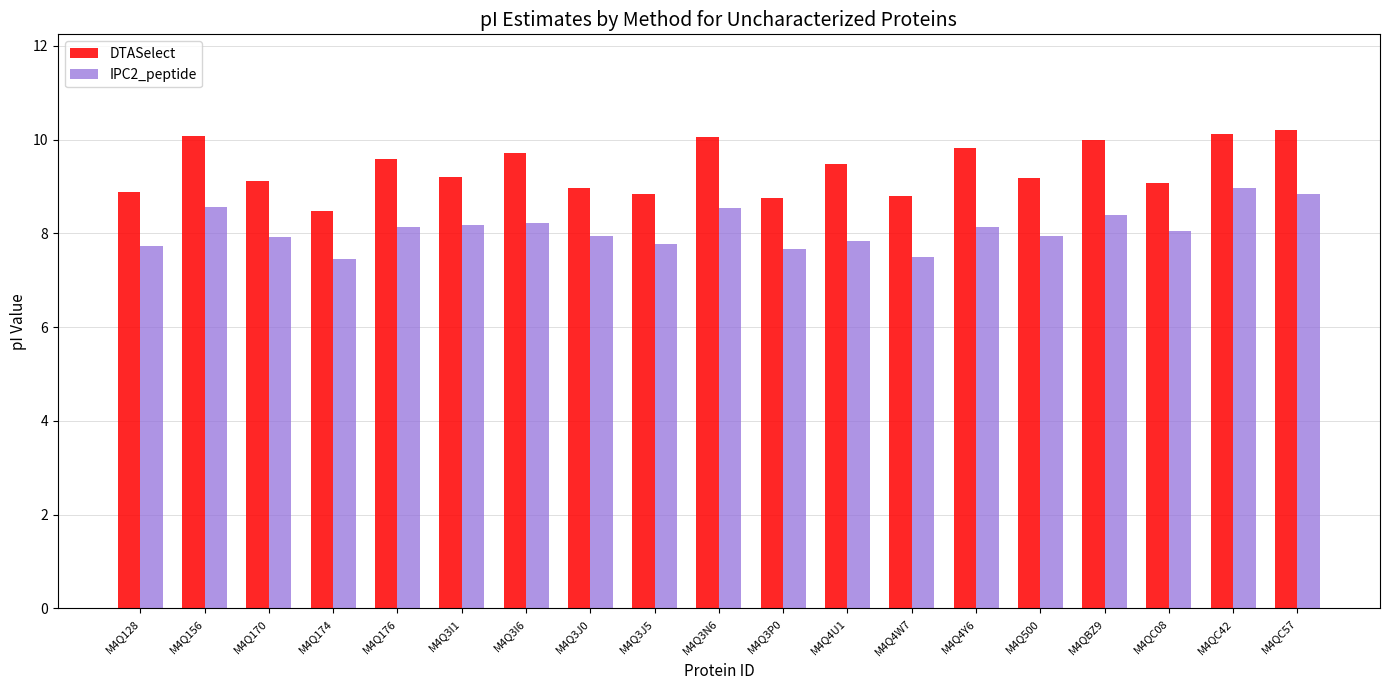

Which series has the largest range (max minus min)?

DTASelect